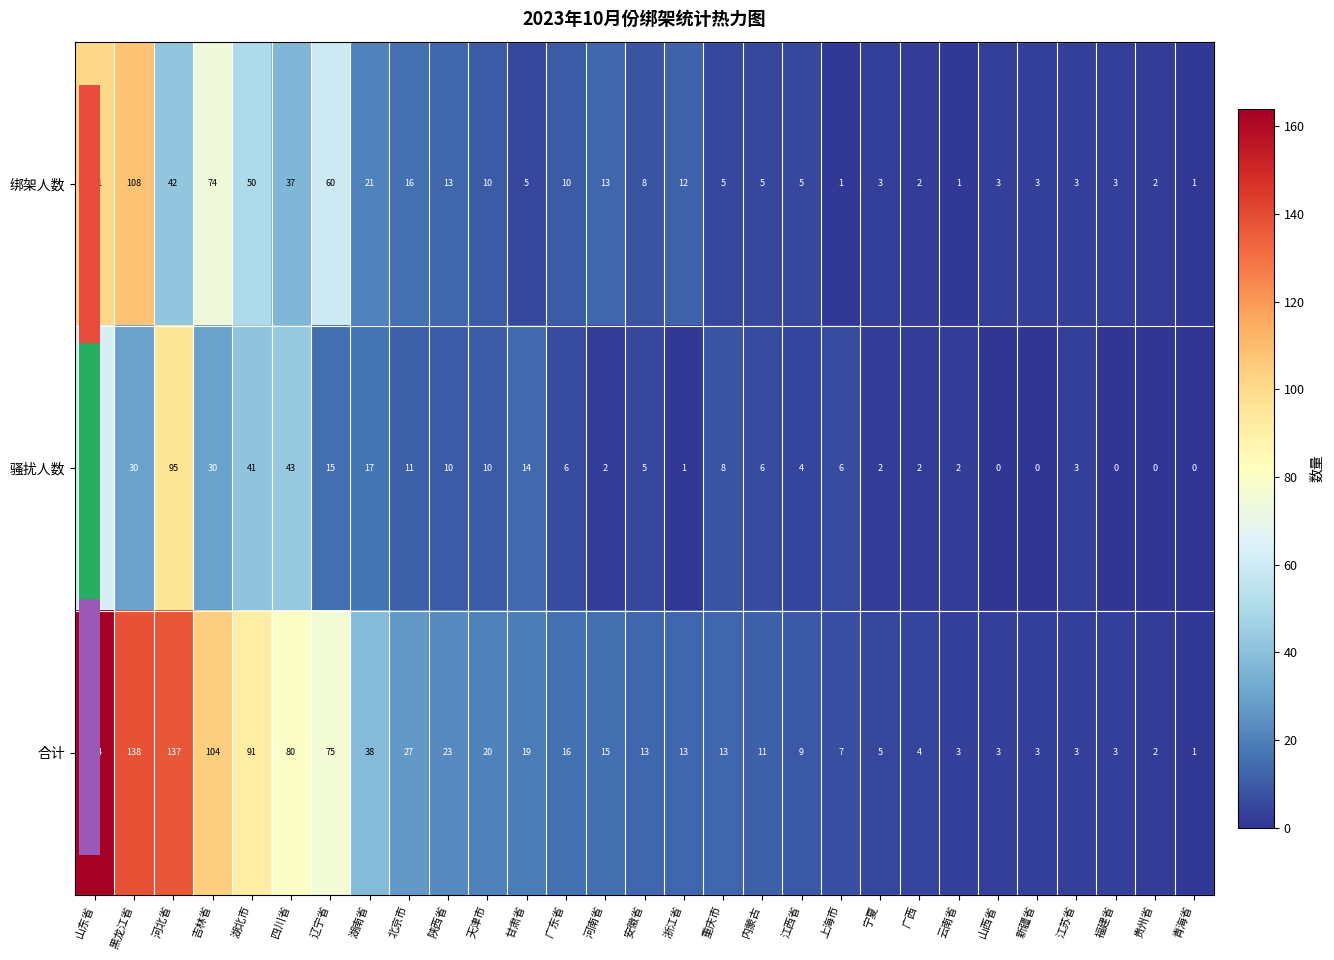

Rank the series by their maximum value, from lowest to highest.

骚扰人数, 绑架人数, 合计